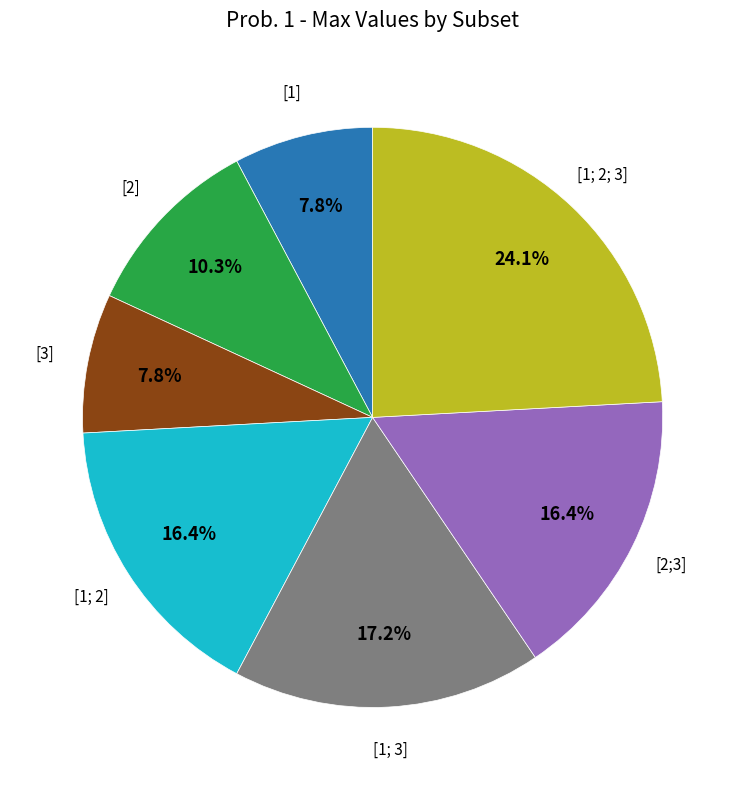

Is there any slice that represents more than half of the pie?

No